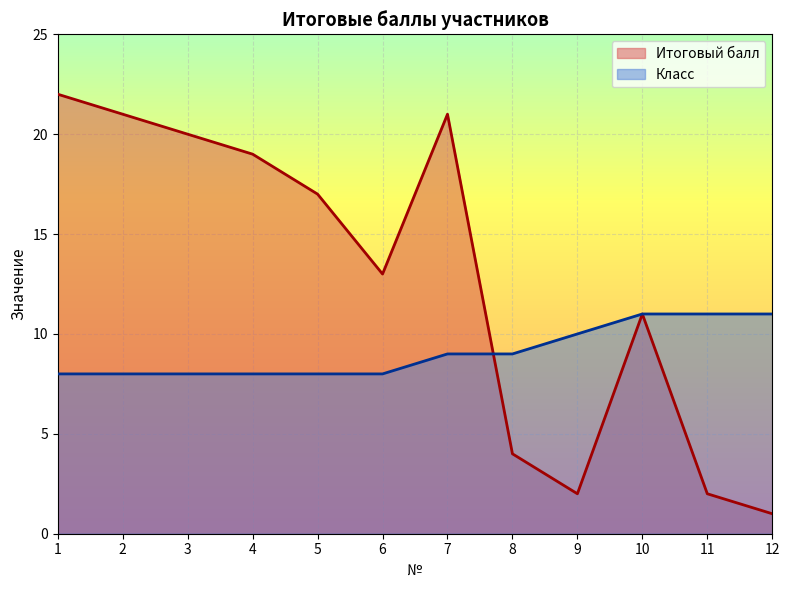

What is the total value across all series at 9?

12